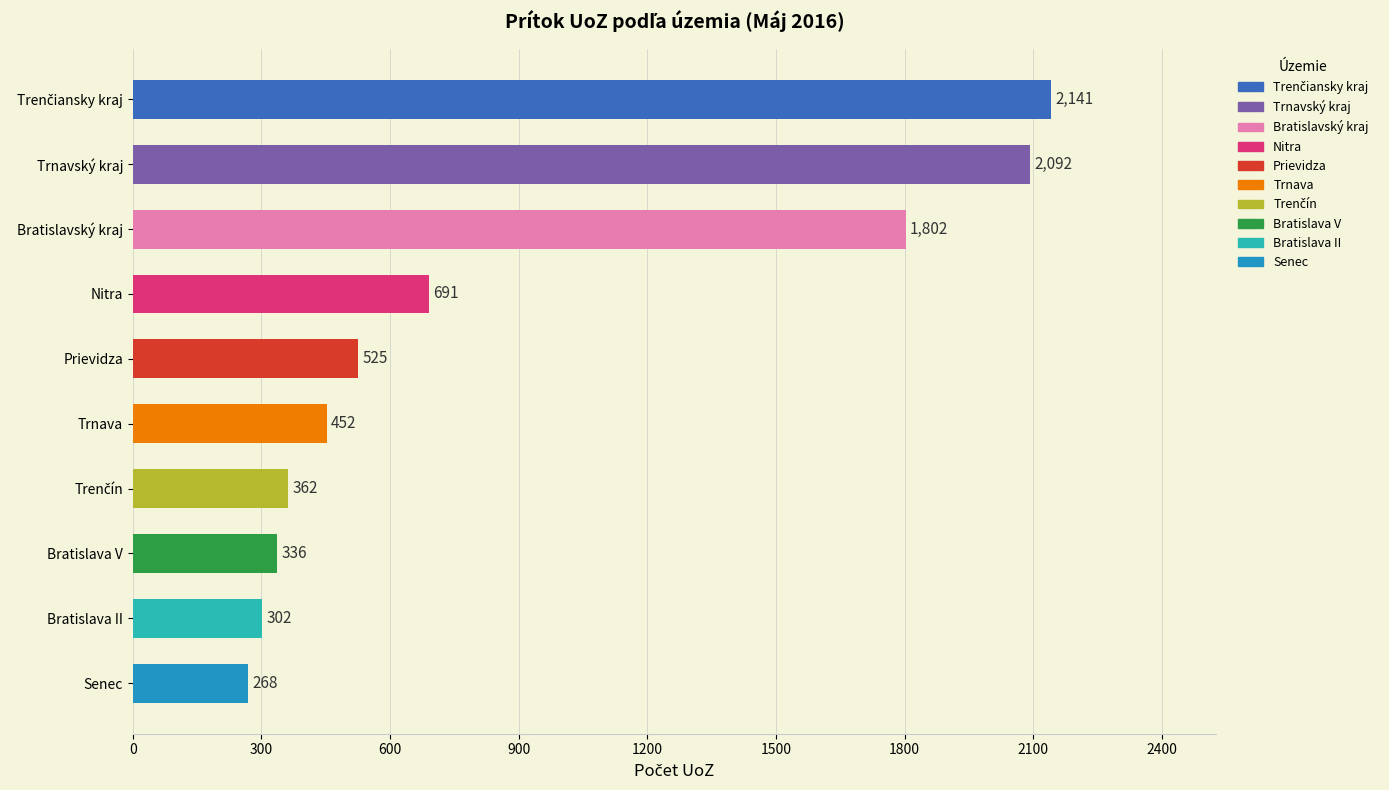

What is the maximum value shown in the chart?

2141